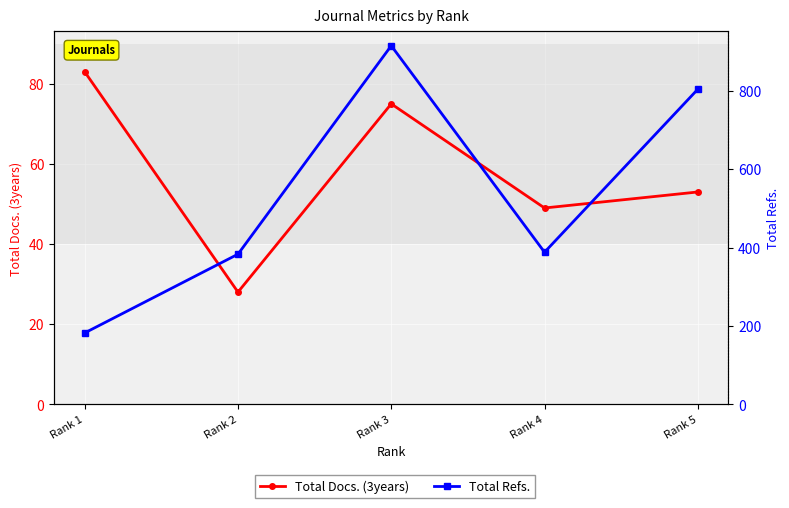

What is the average value of the Total Refs. series?

534